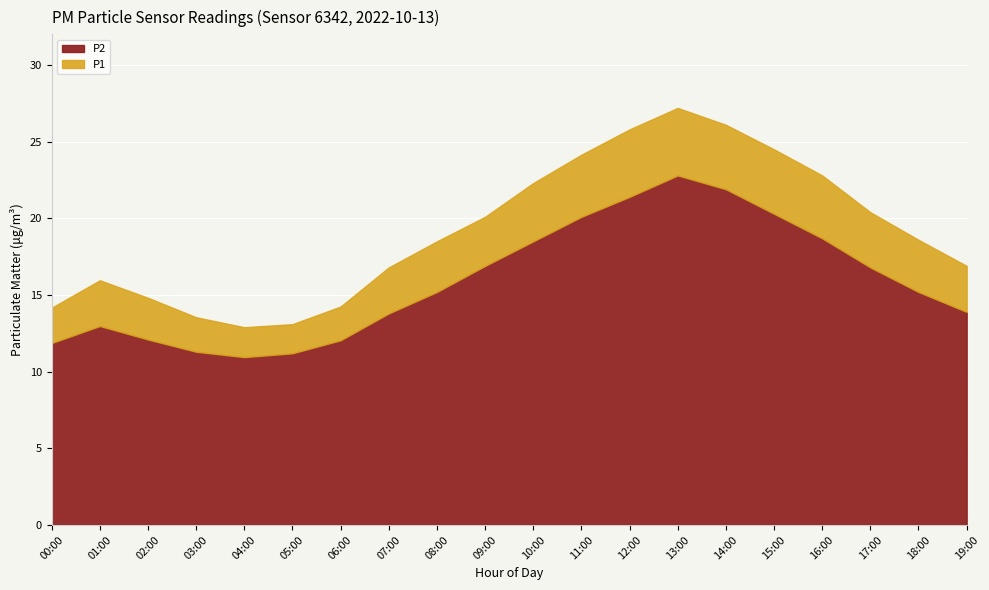

In P1, how many points are higher than both neighbors (excluding endpoints)?

2